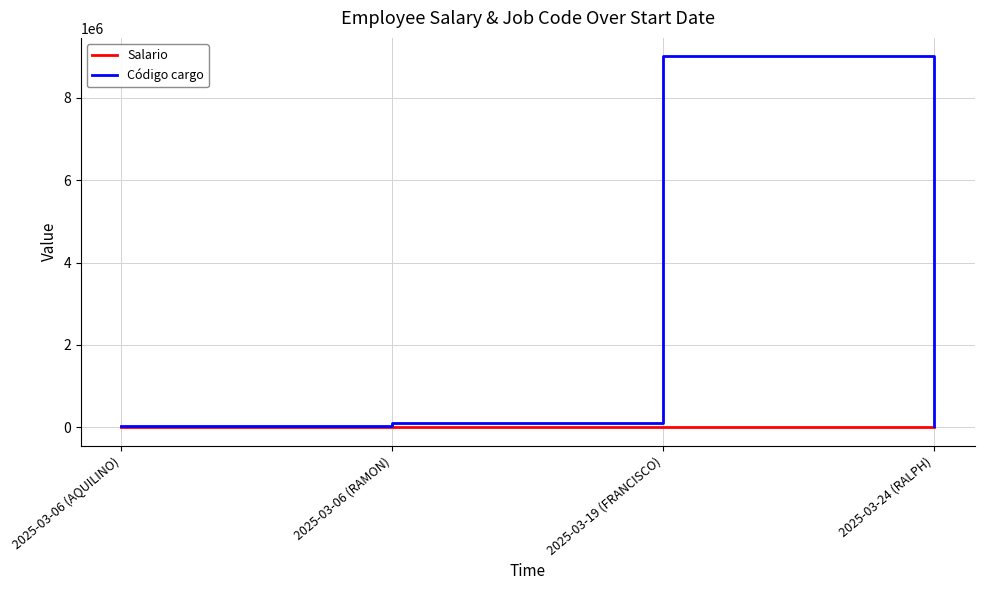

Is it true that Código cargo equals 9011031 at 2025-03-19 (FRANCISCO)?

True